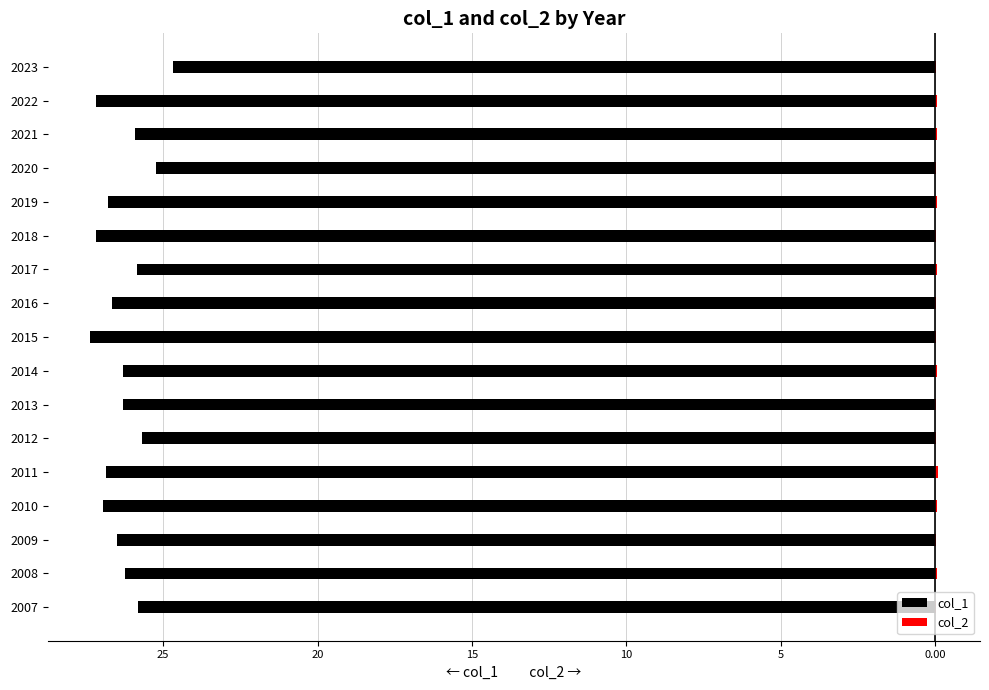

Reading left to right, list all the values displayed in this chart.

col_1: -25.8	-26.2	-26.5	-26.9	-26.8	-25.7	-26.3	-26.3	-27.4	-26.7	-25.8	-27.2	-26.8	-25.2	-25.9	-27.2	-24.7
col_2: 0.0	0.1	0.0	0.1	0.1	0.0	0.0	0.1	0.0	0.0	0.1	0.0	0.1	0.0	0.1	0.1	0.0